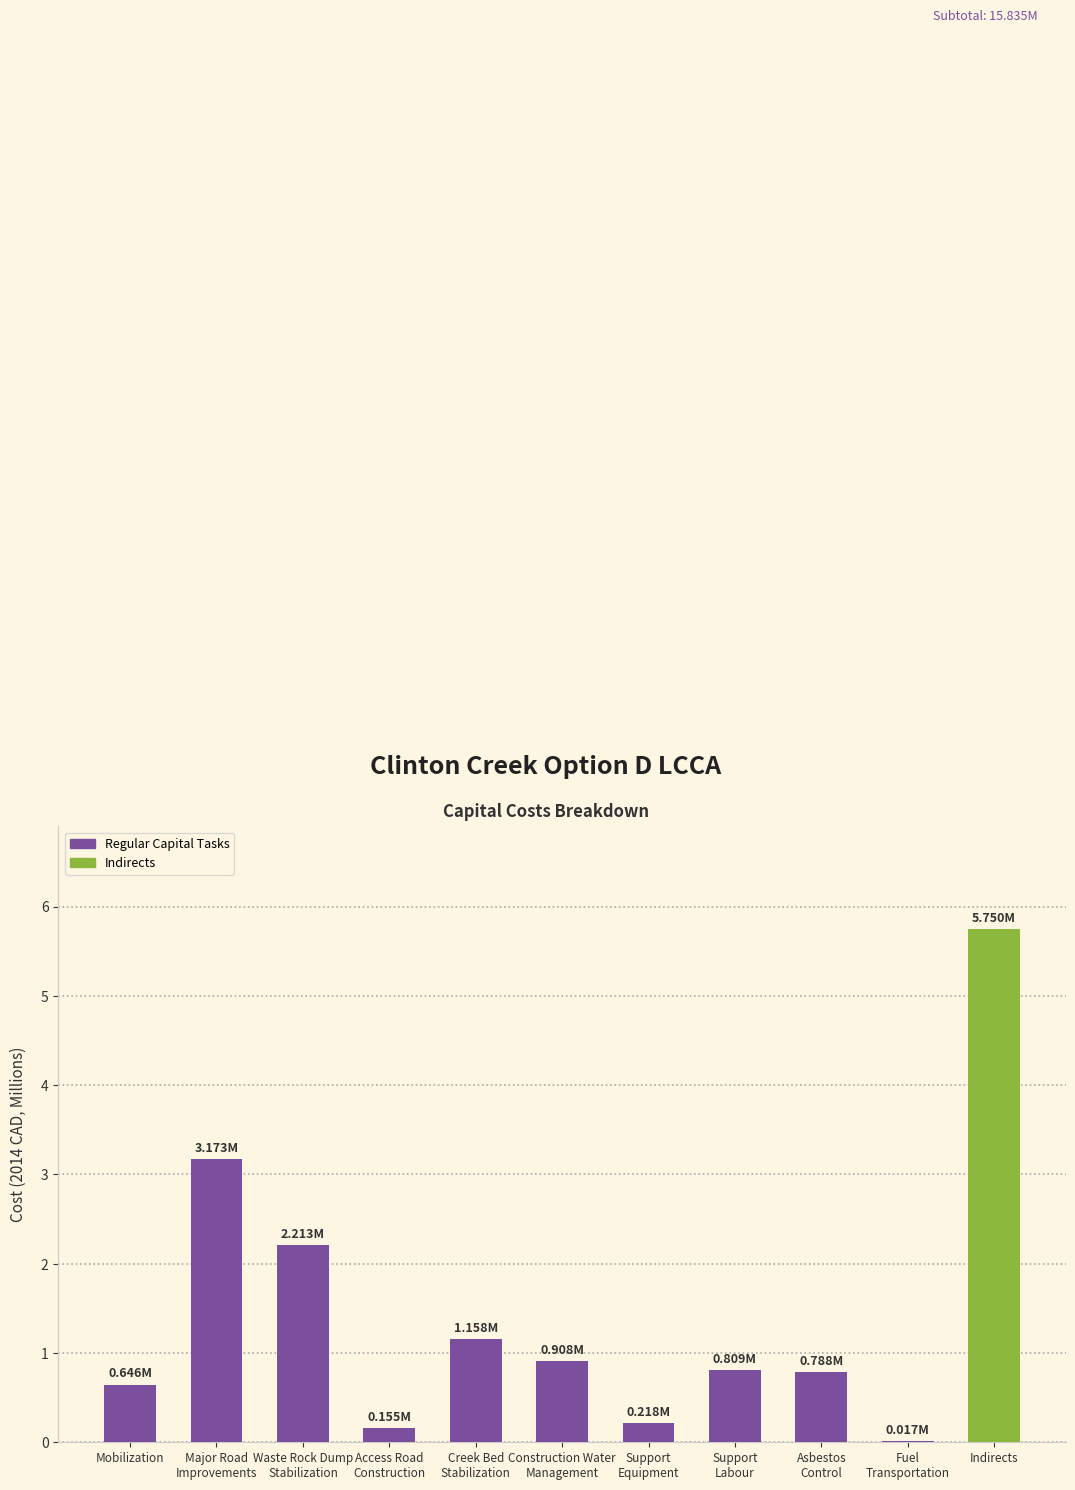

What is the greatest value displayed?

5.8